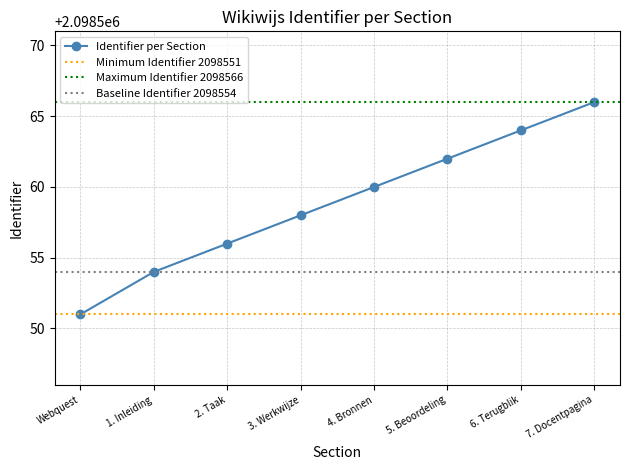

What is the sum of all values?

16788471